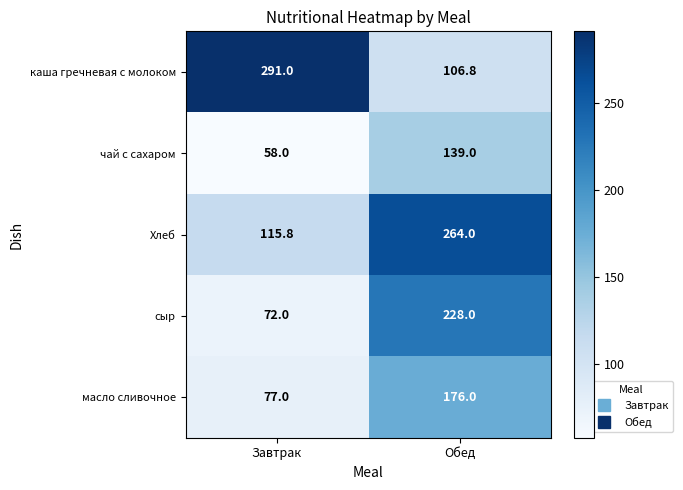

What is the total value across all series at Завтрак?

613.8